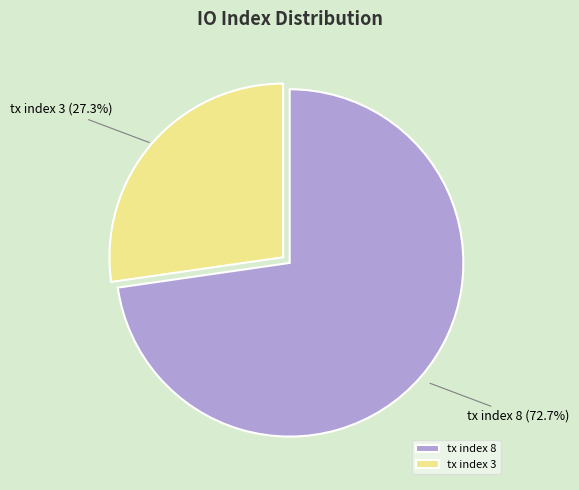

Is it true that tx index 8 is 73% of the pie?

True